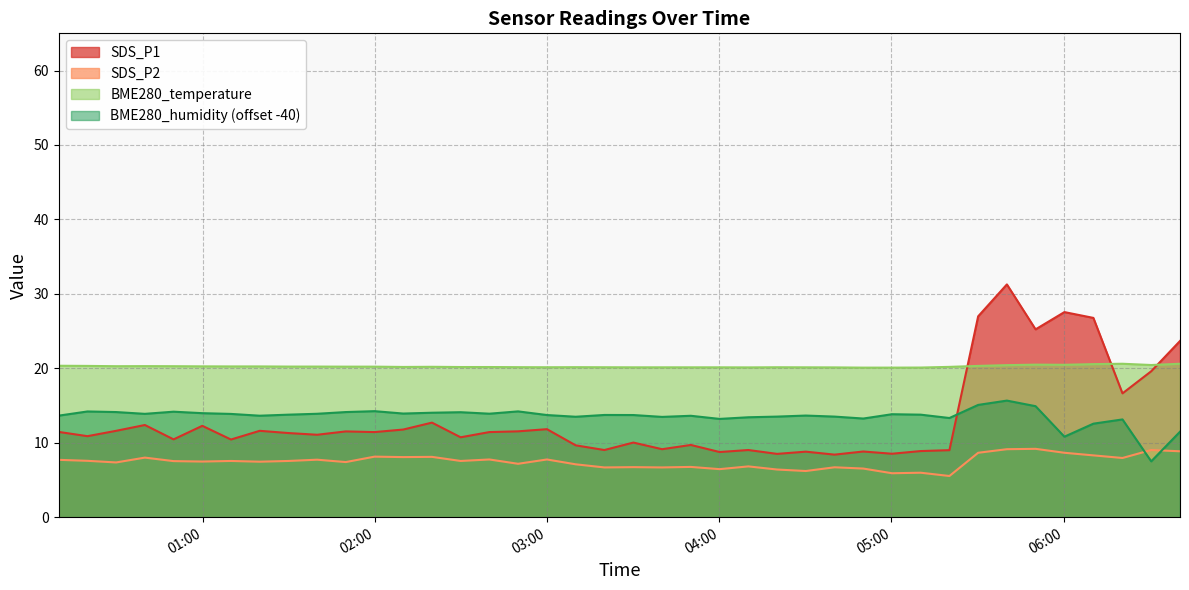

Which series has the largest total across all categories?

BME280_temperature